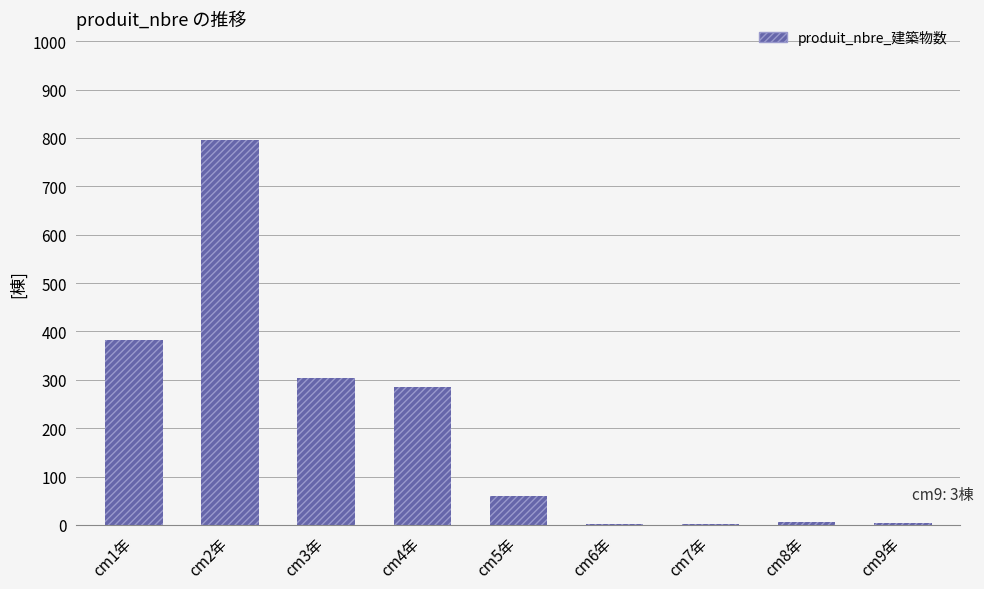

The chart shows a value of 60 at cm5年. True or false?

True